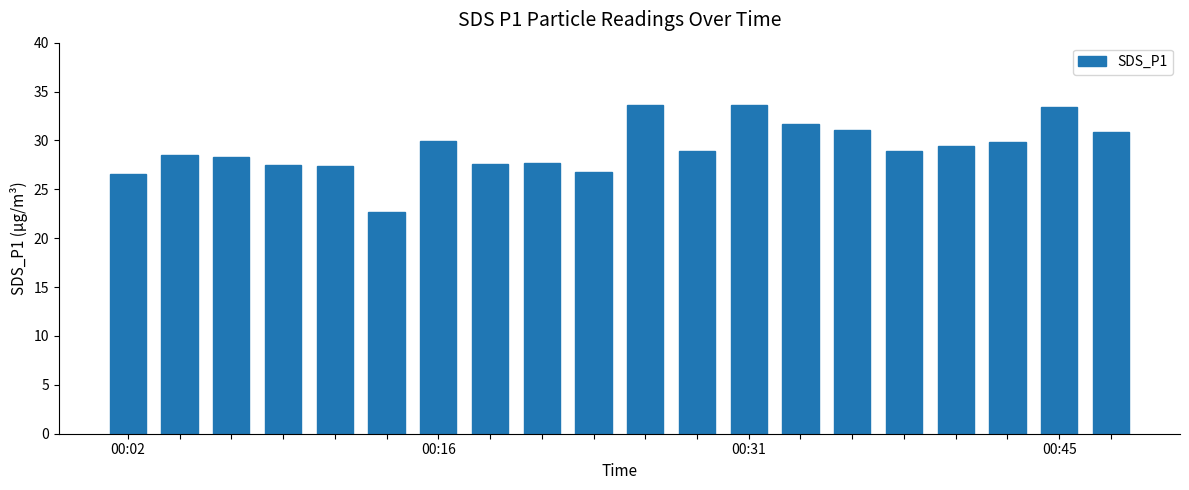

What is the difference between the second highest and second lowest values?

7.0